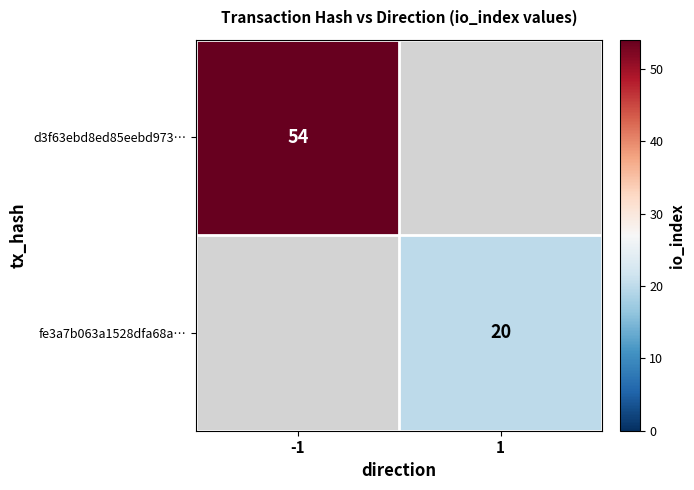

Is it true that fe3a7b063a1528dfa68a… equals 28 at 1?

False